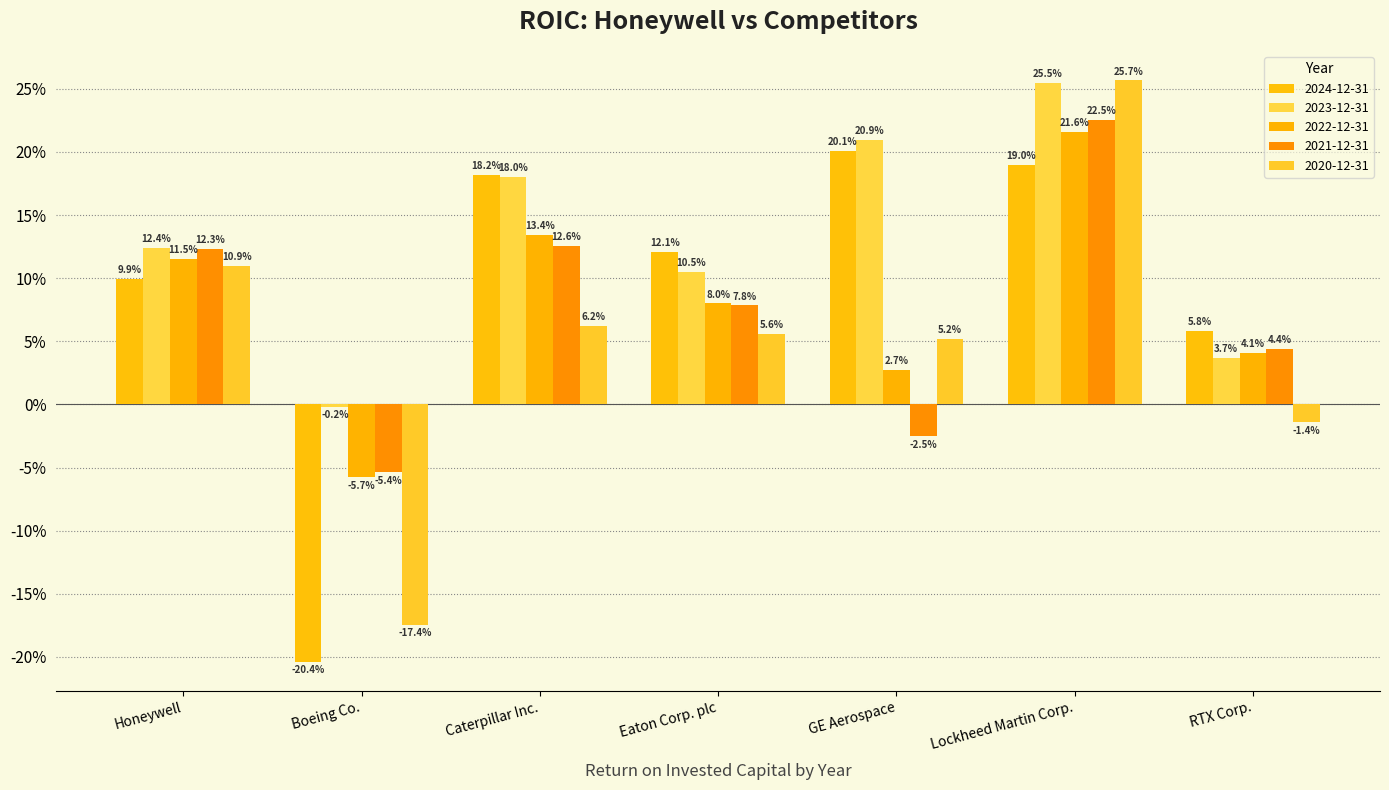

Are the bars horizontal?

No